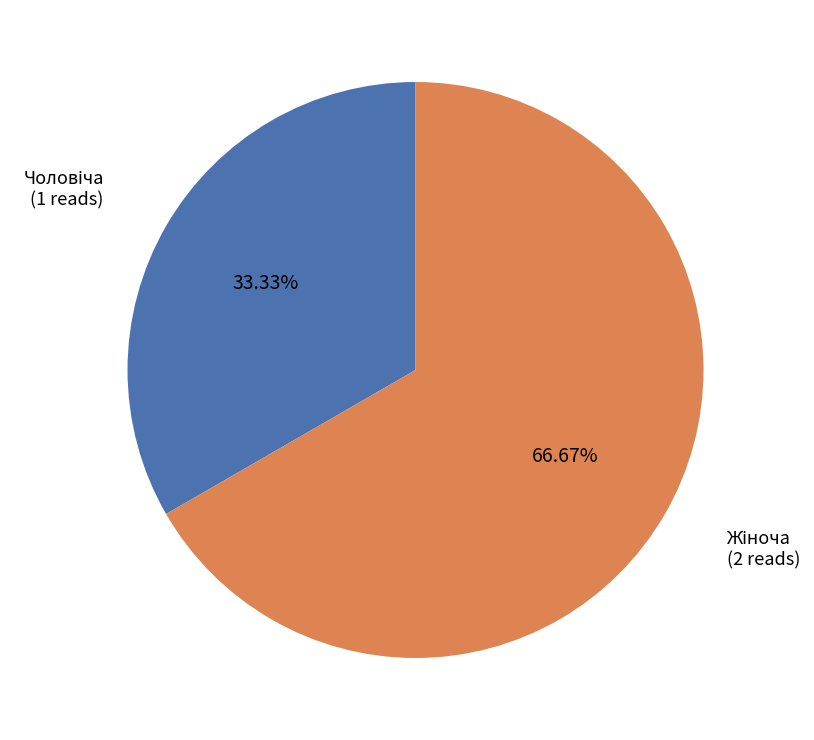

Is there any slice that represents more than half of the pie?

Yes